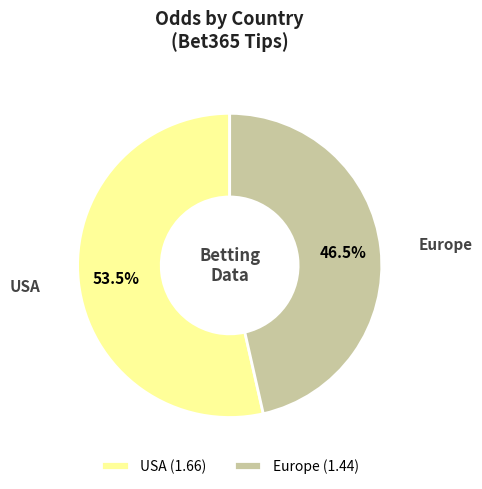

Do Europe and USA together represent more than half of the pie?

Yes